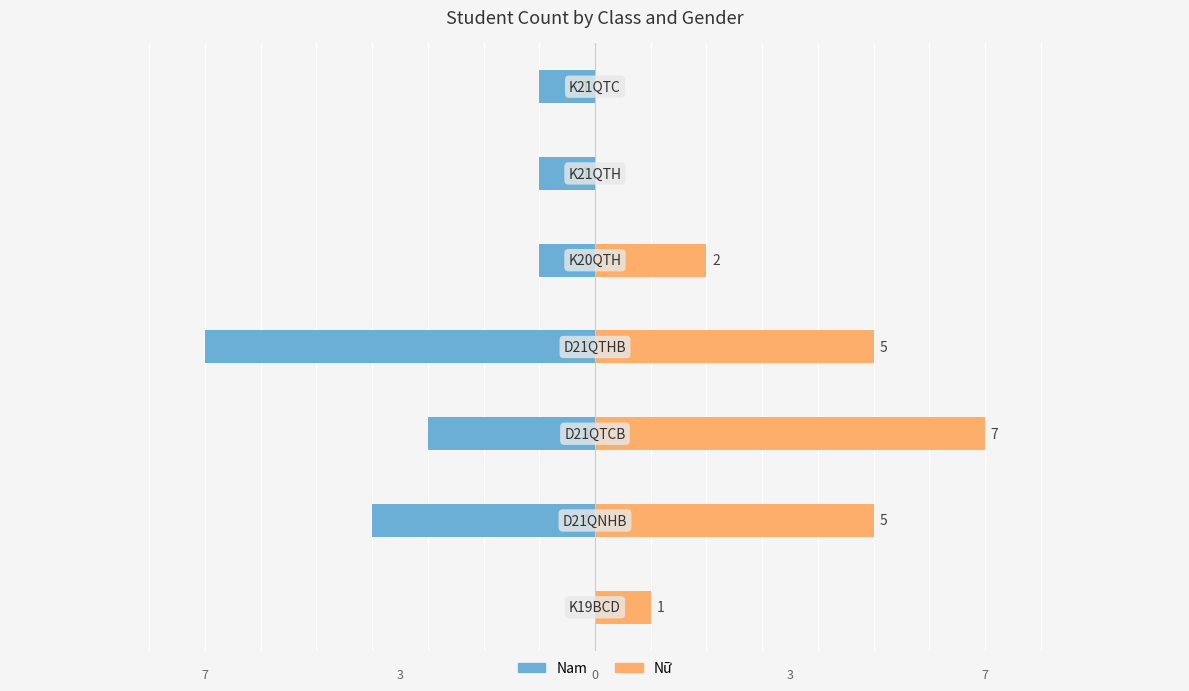

Reading left to right, list all the values displayed in this chart.

Nam: 0	-4	-3	-7	-1	-1	-1
Nữ: 1	5	7	5	2	0	0